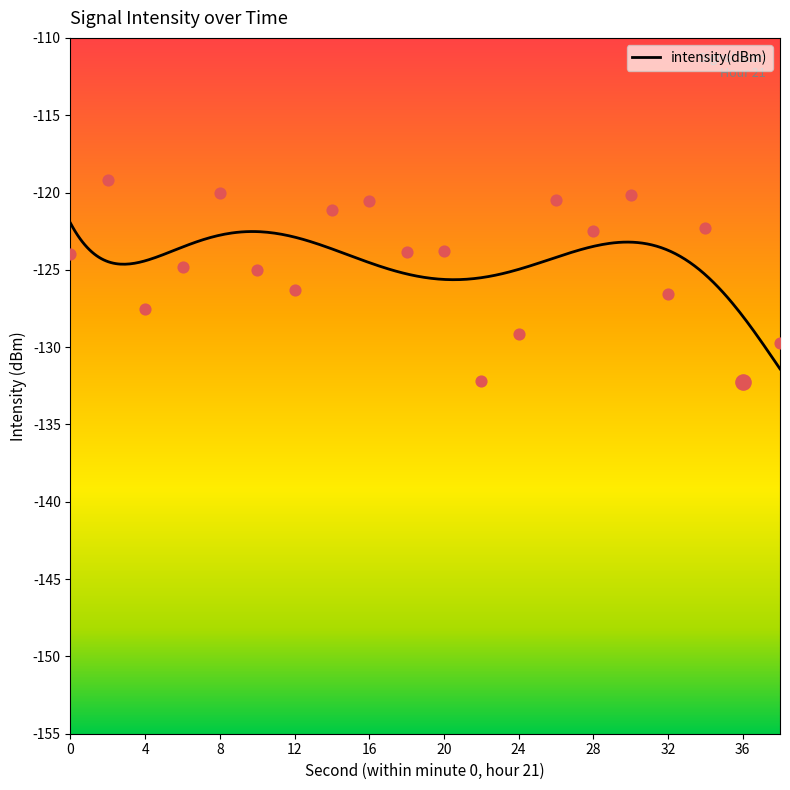

Between 20 and 16, which is larger?

16